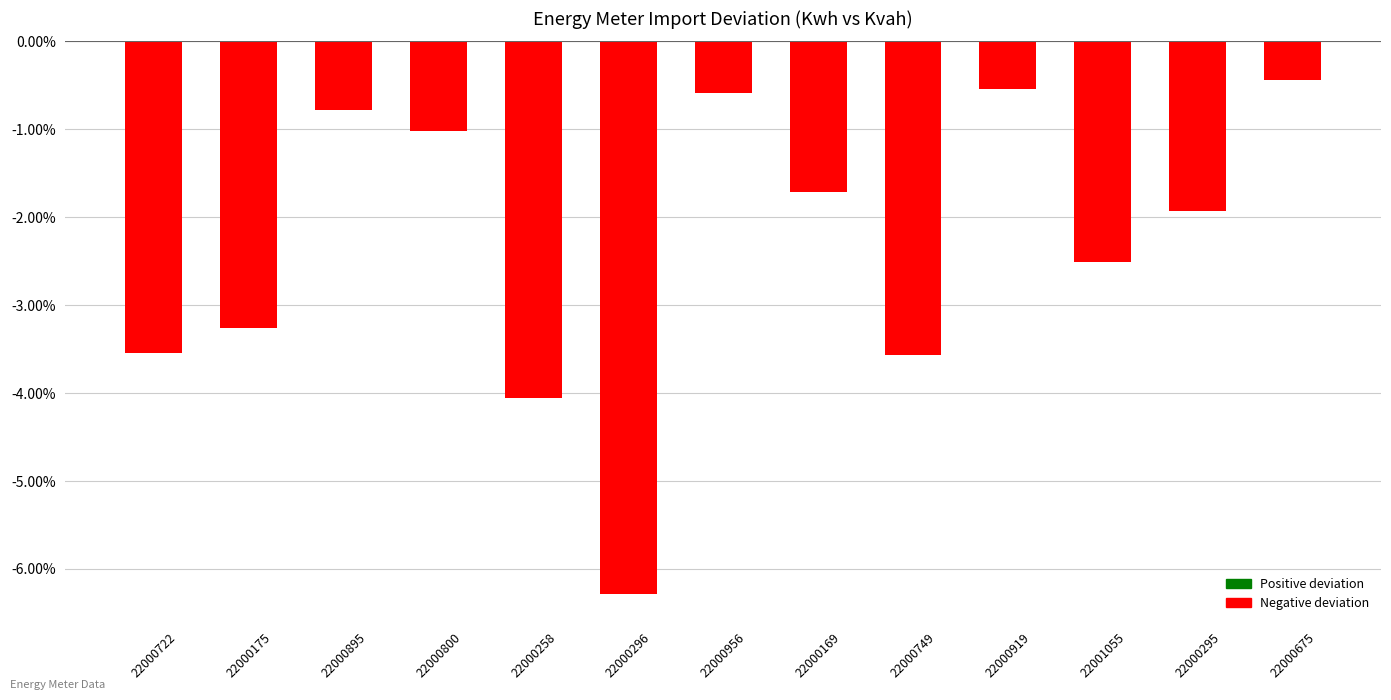

How many categories are shown in the chart?

13